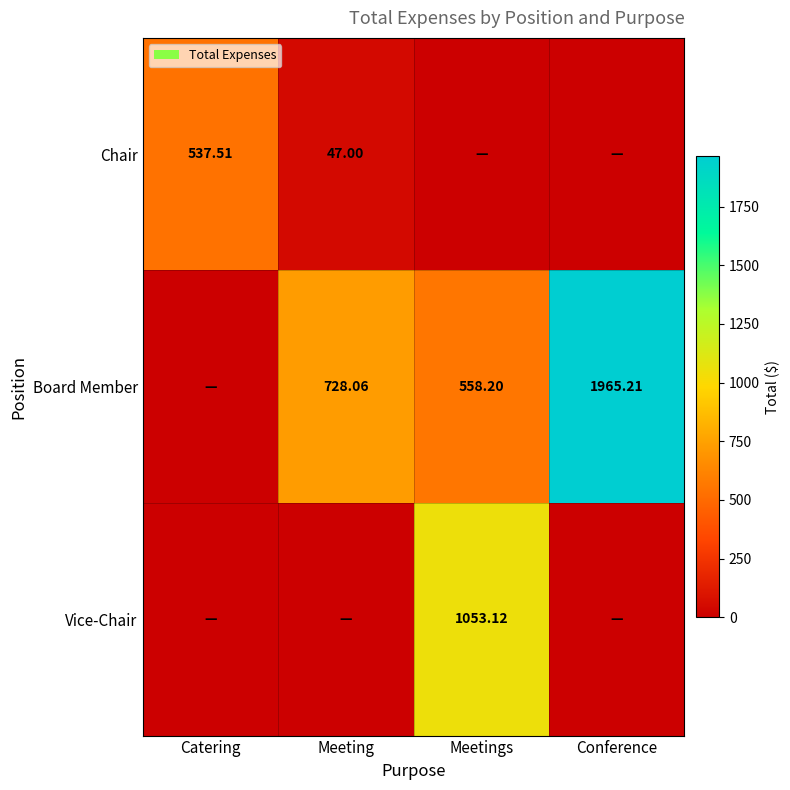

At which label does Chair reach its peak?

Catering